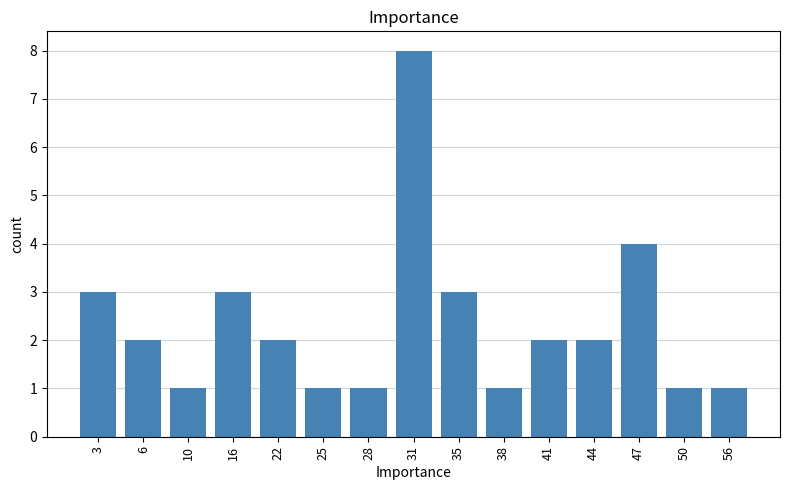

Reading left to right, transcribe all the data shown in this chart.

3=3	6=2	10=1	16=3	22=2	25=1	28=1	31=8	35=3	38=1	41=2	44=2	47=4	50=1	56=1